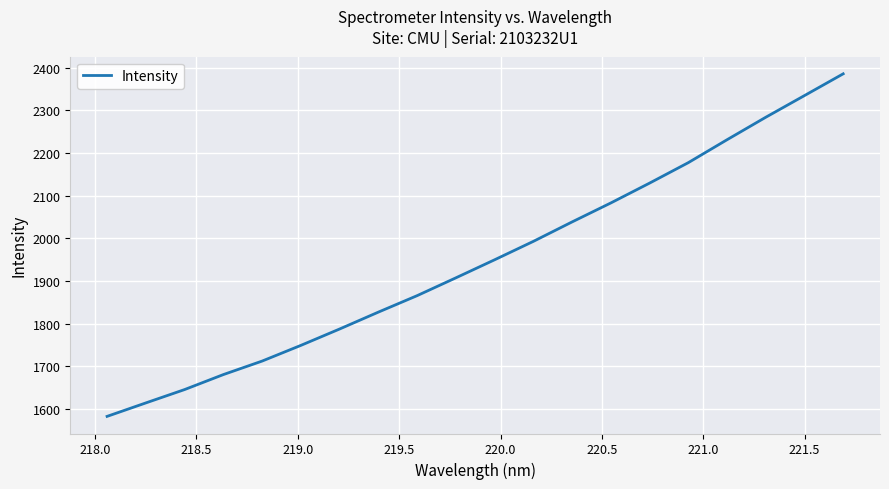

What is the difference between the maximum and minimum values?

802.7